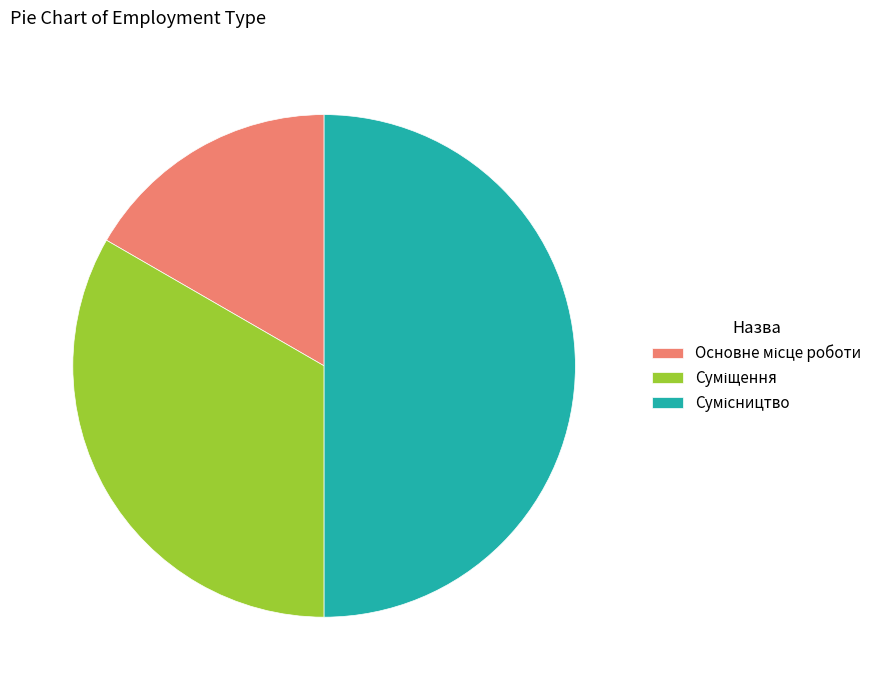

How many slices are in this pie chart?

3